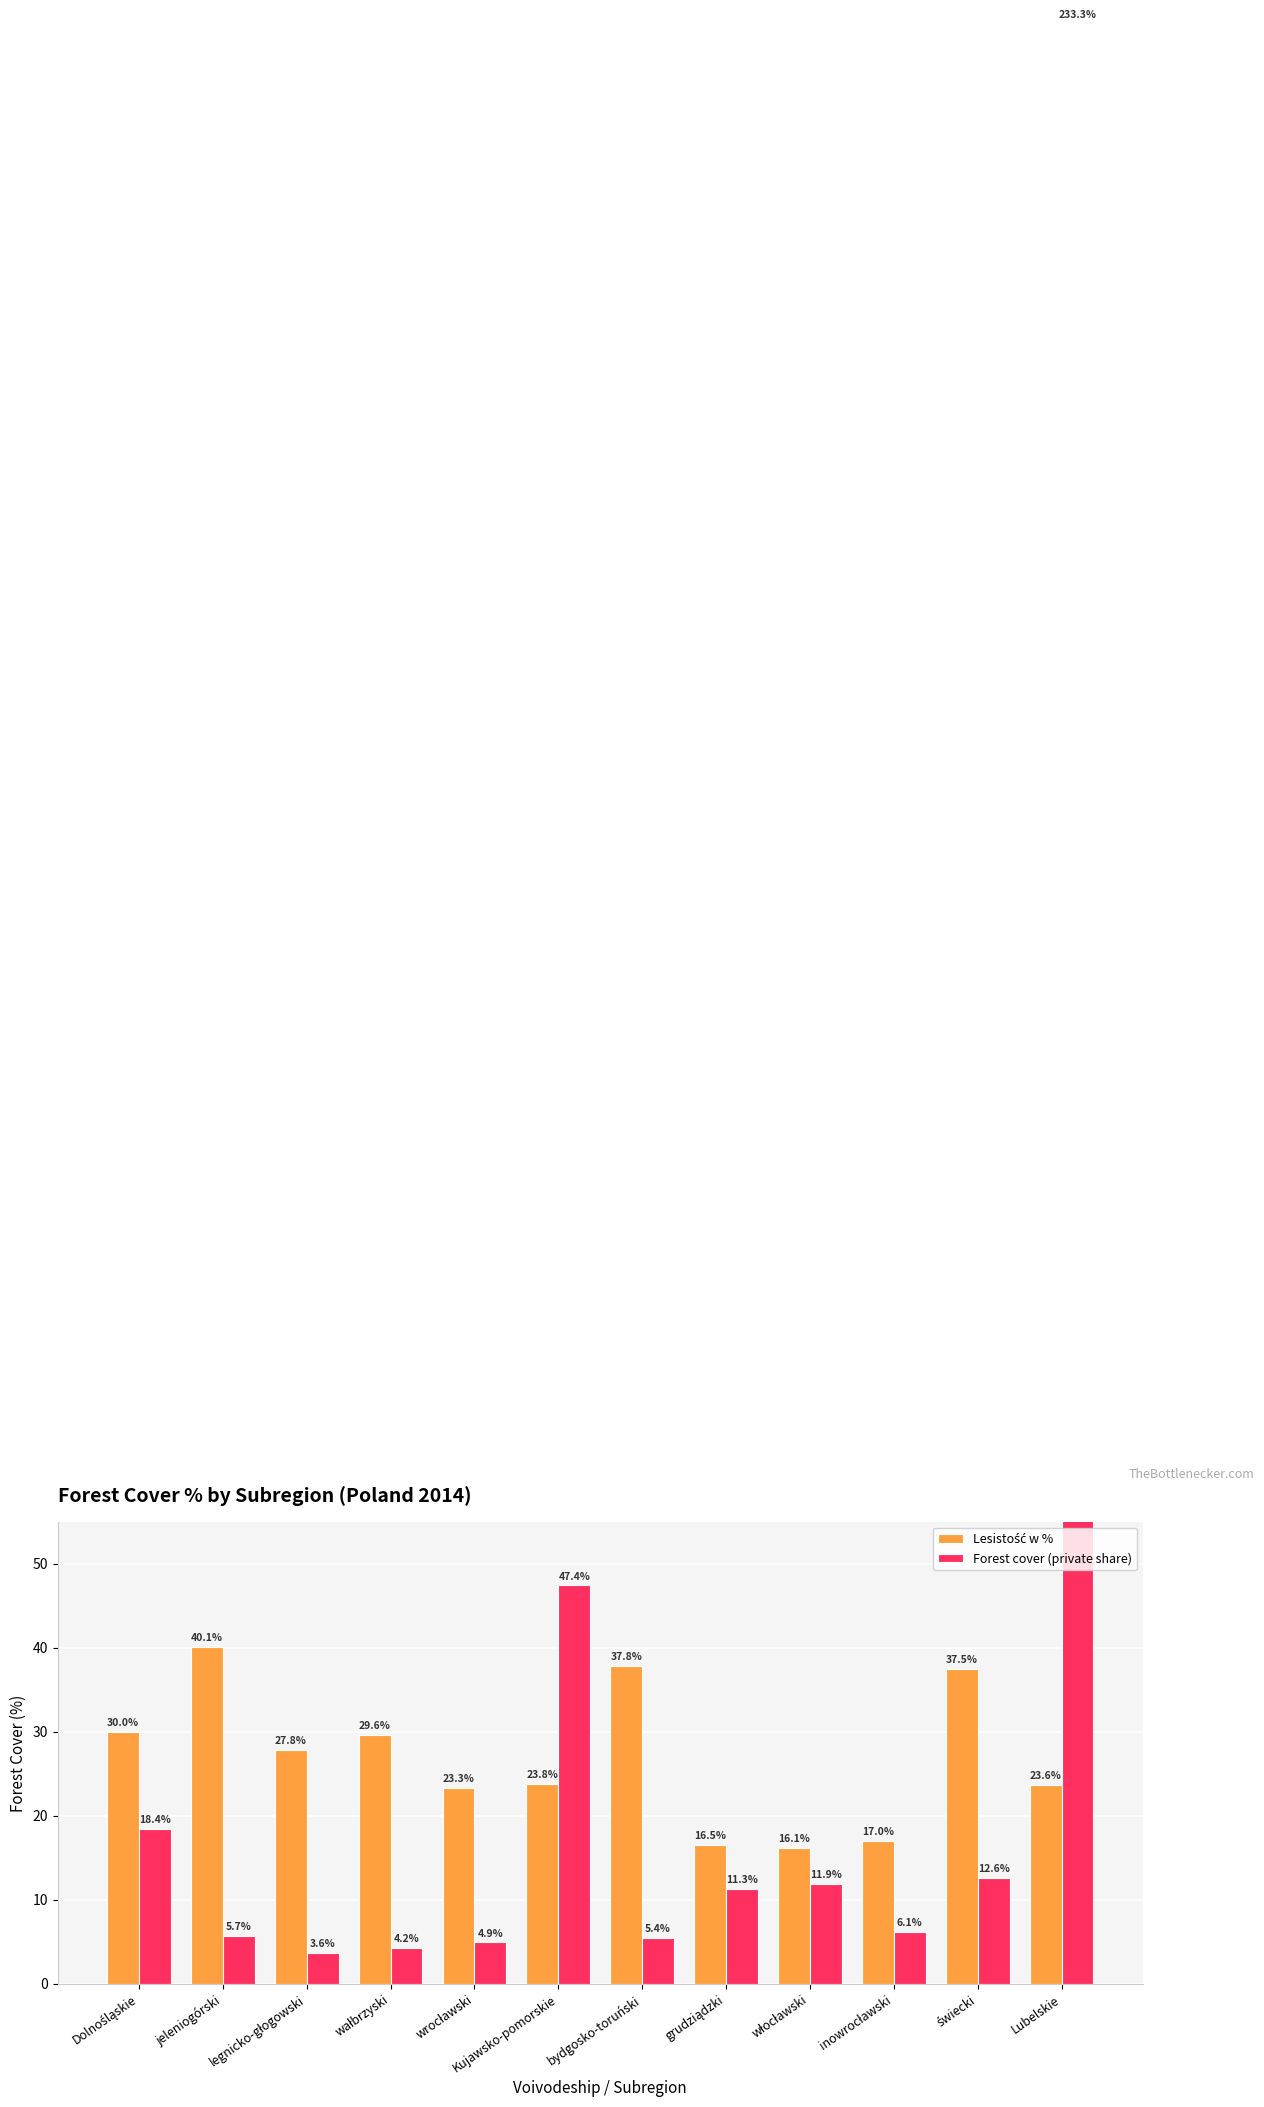

Reading right to left, list all the values displayed in this chart.

Lesistość w %: Lubelskie=23.6	świecki=37.5	inowrocławski=17.0	włocławski=16.1	grudziądzki=16.5	bydgosko-toruński=37.8	Kujawsko-pomorskie=23.8	wrocławski=23.3	wałbrzyski=29.6	legnicko-głogowski=27.8	jeleniogórski=40.1	Dolnośląskie=30.0
Forest cover (private share): Lubelskie=233.3	świecki=12.6	inowrocławski=6.1	włocławski=11.9	grudziądzki=11.3	bydgosko-toruński=5.4	Kujawsko-pomorskie=47.4	wrocławski=4.9	wałbrzyski=4.2	legnicko-głogowski=3.6	jeleniogórski=5.7	Dolnośląskie=18.4